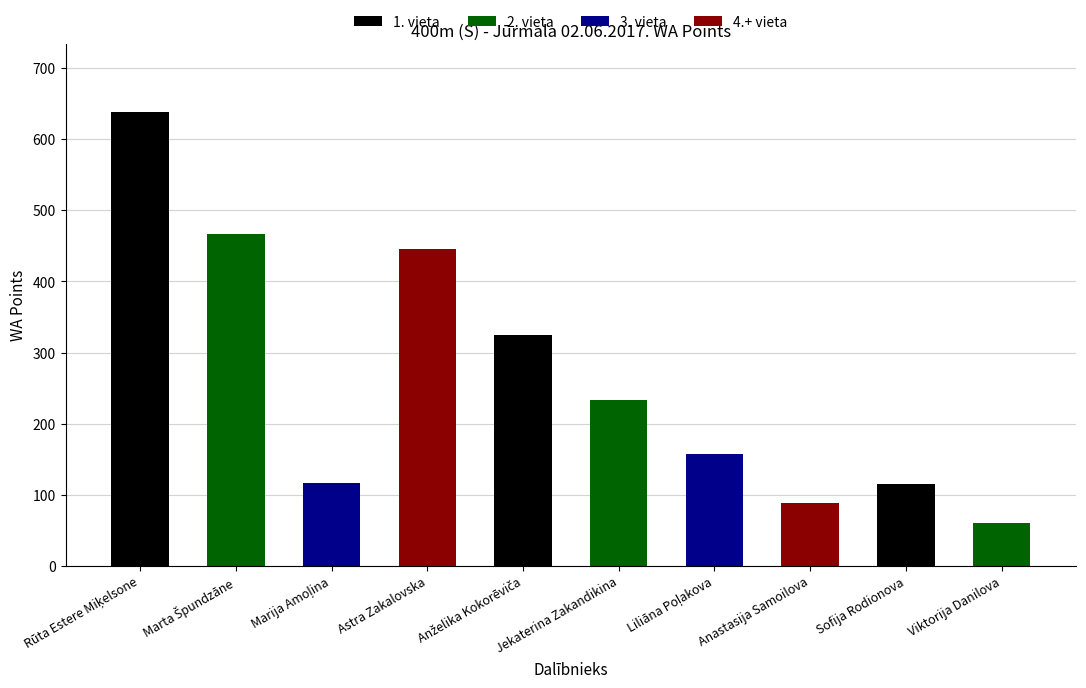

Are the bars grouped side by side (vs. stacked)?

No